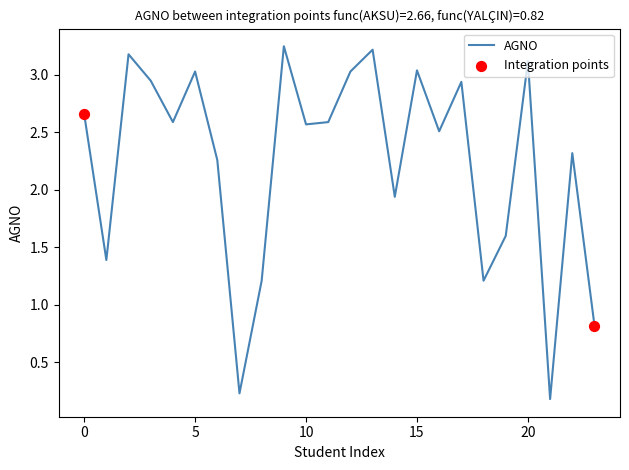

What is the difference between the maximum and minimum values?

3.1